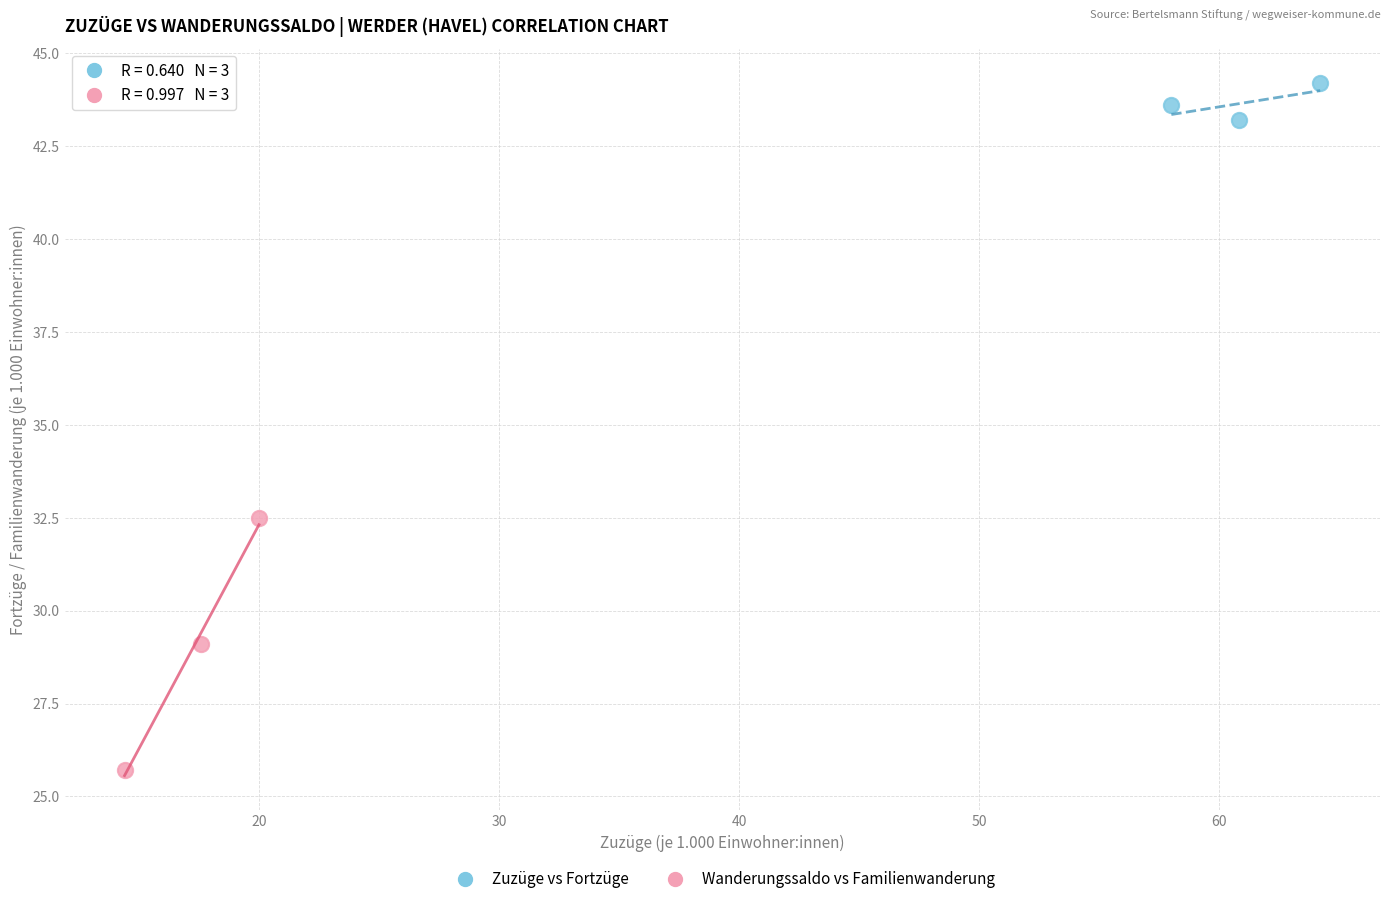

Which series contains the lowest Y value?

Wanderungssaldo vs Familienwanderung